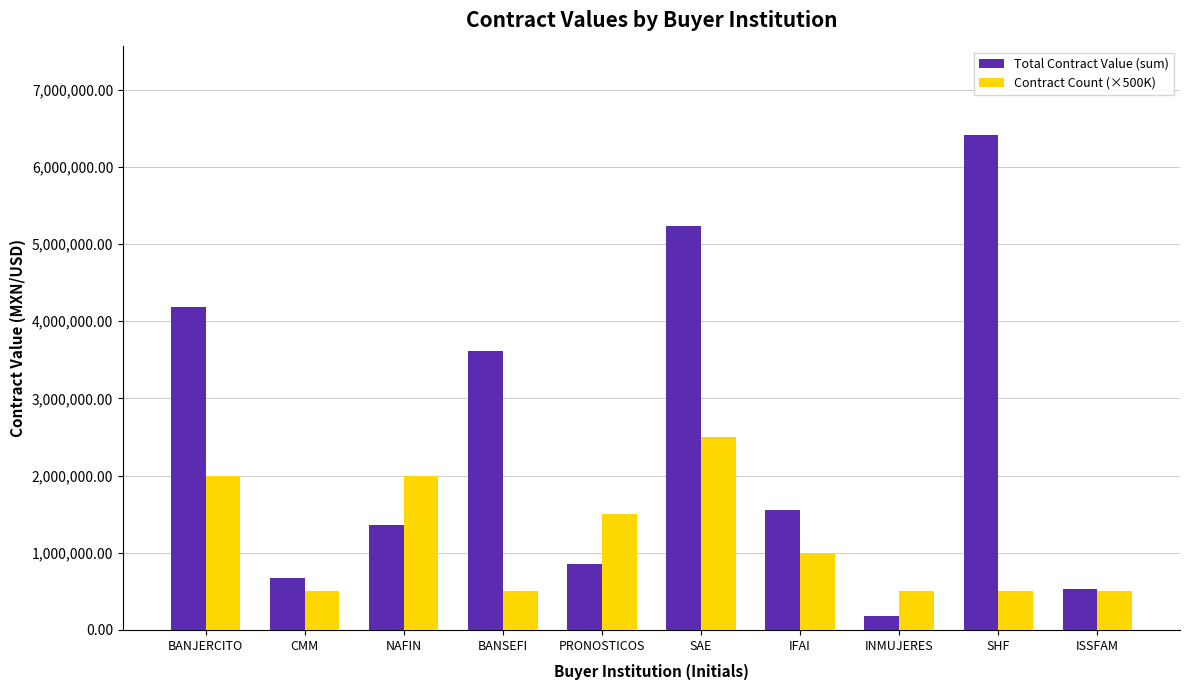

At how many categories does at least one series exceed 1655633?

5